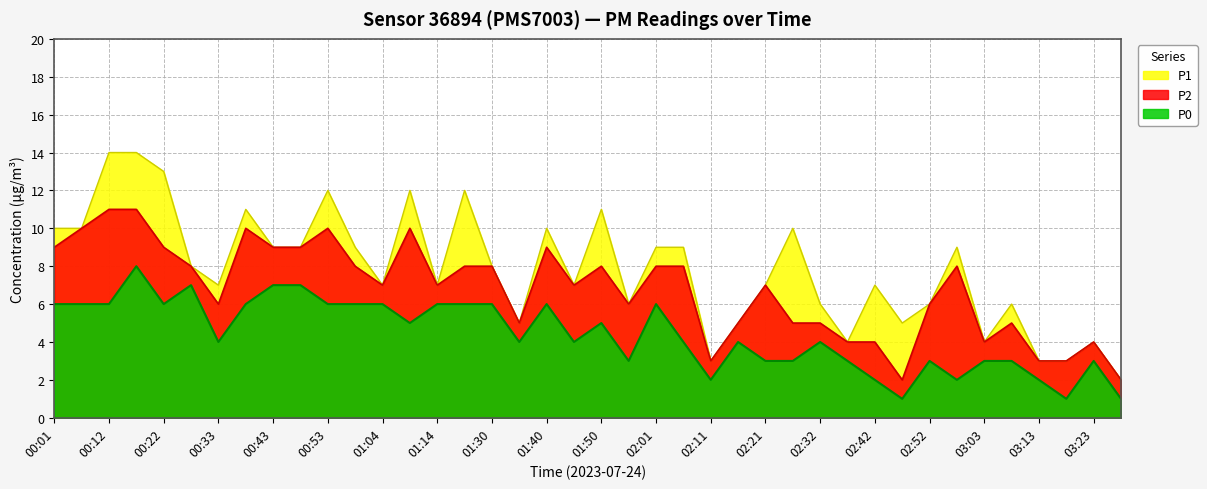

In P2, how many points are lower than both neighbors (excluding endpoints)?

9